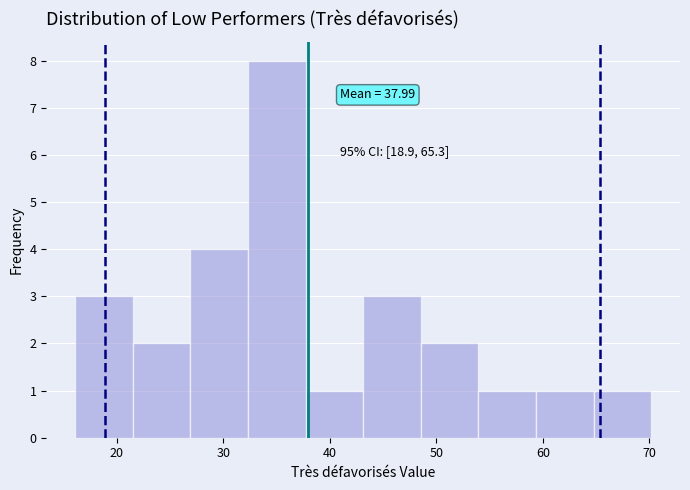

Which range on the x-axis has the tallest bar?

32 to 38